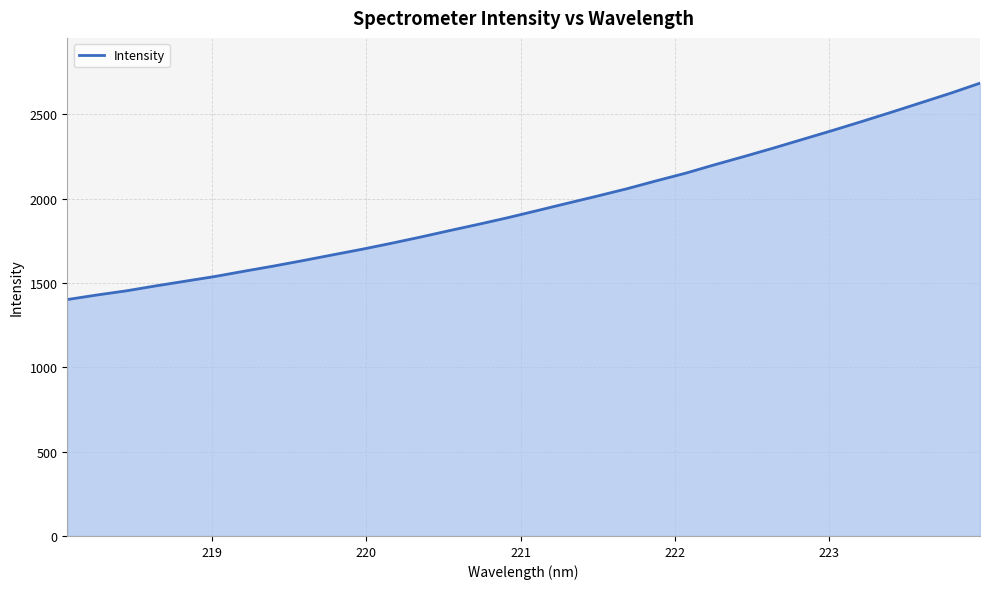

What is the maximum value shown in the chart?

2684.9